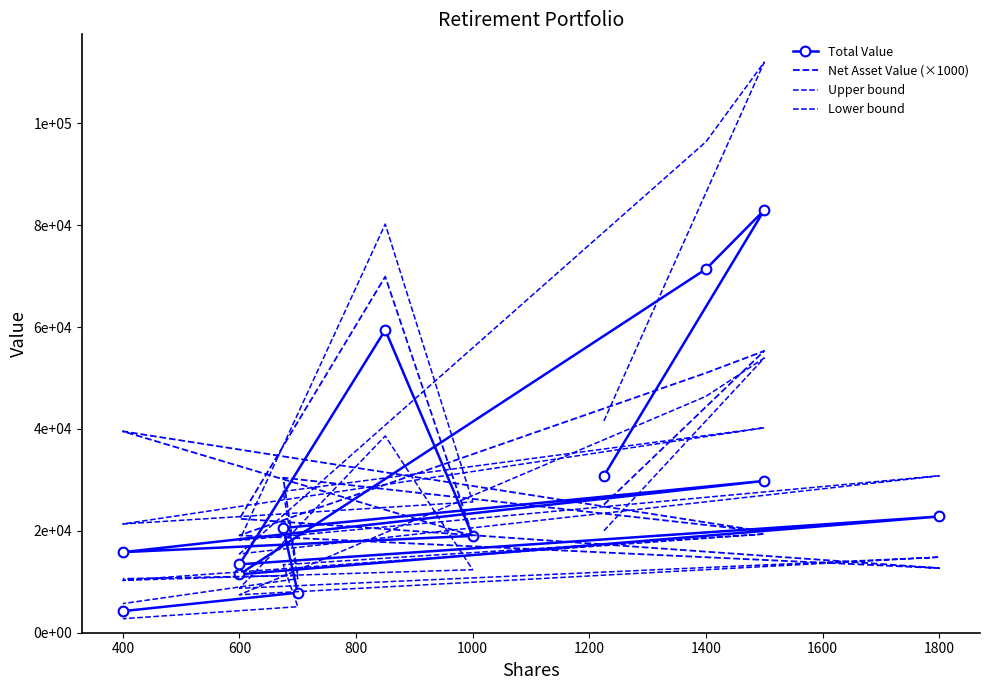

What is the difference between the maximum and minimum values in the Lower bound series?

51183.6